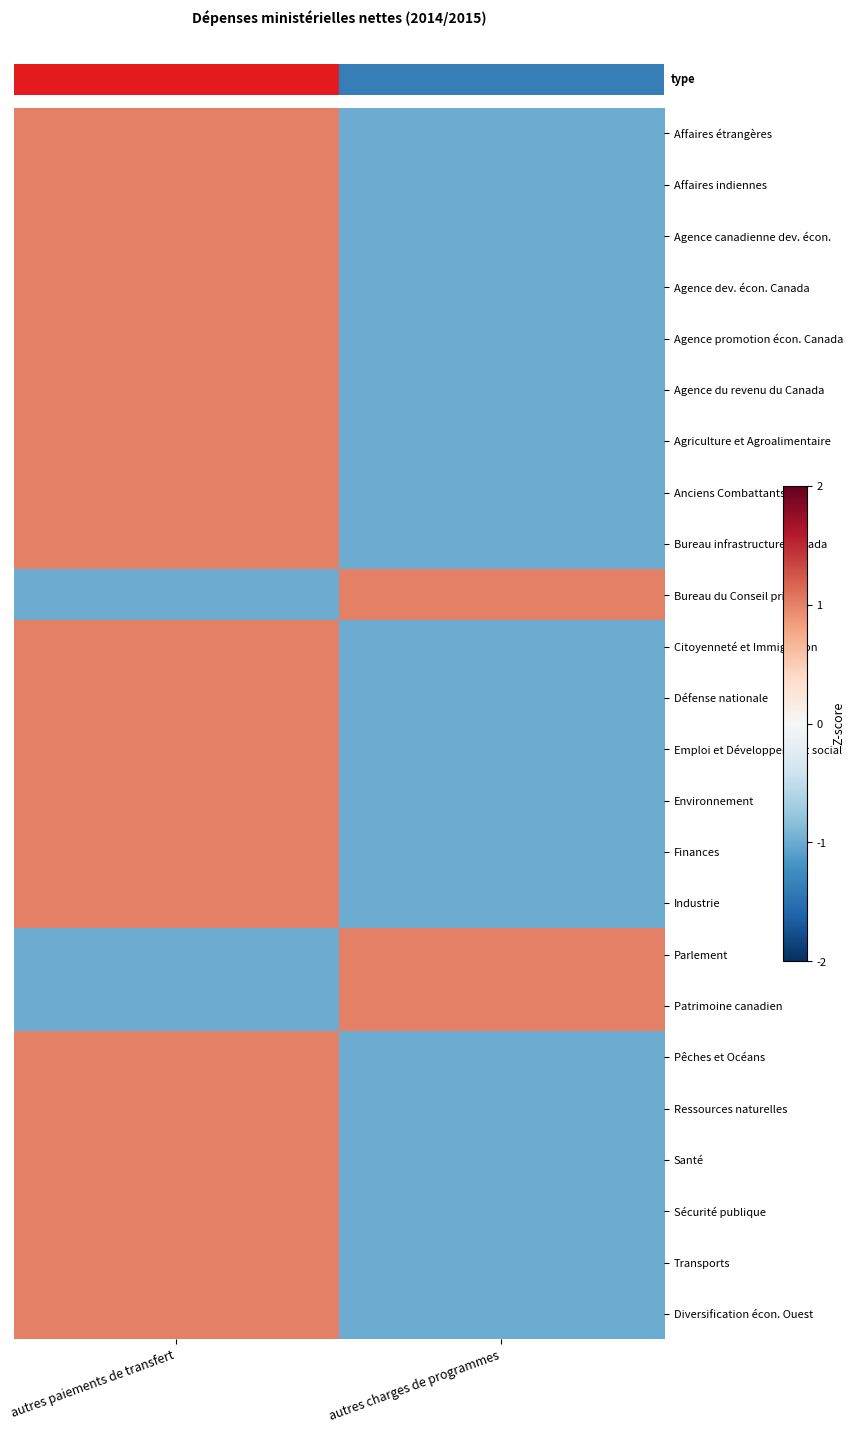

What is the total value across all series at autres charges de programmes?

-18